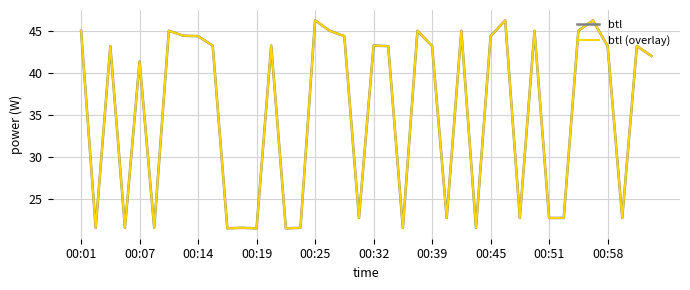

Which series has the largest range (max minus min)?

btl